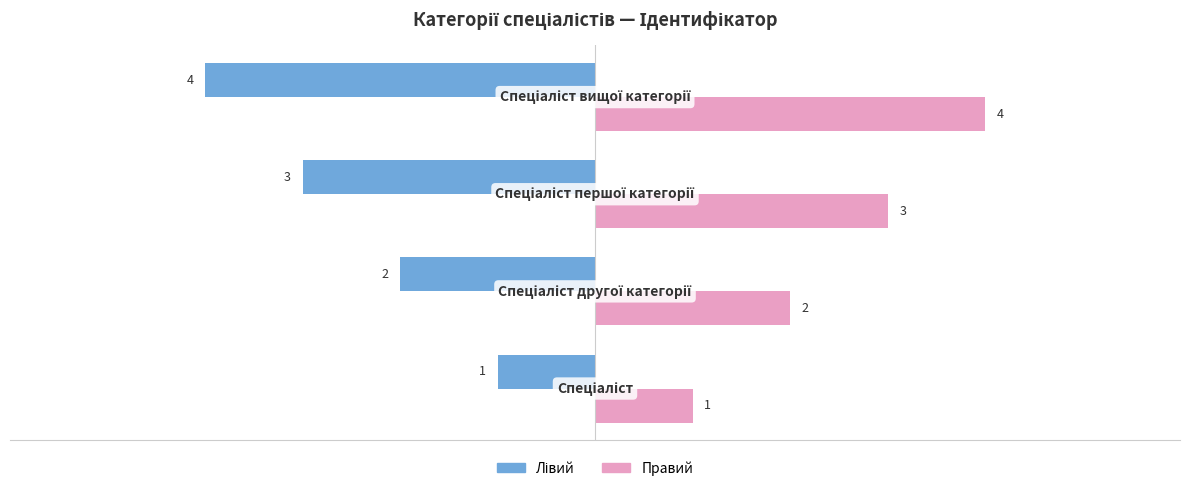

Which series has the largest total across all categories?

Правий